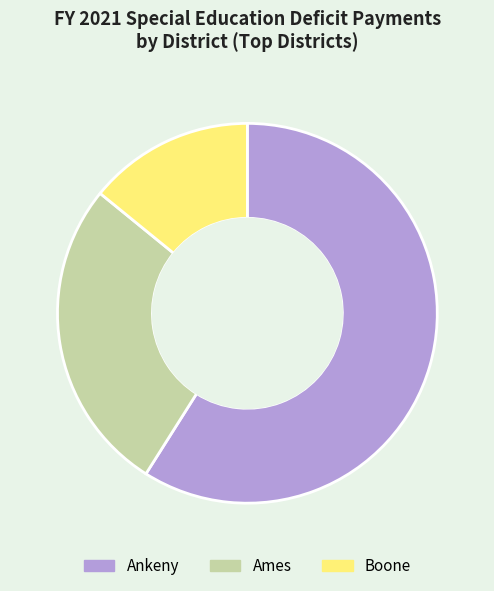

Which category has the biggest portion of the pie?

Ankeny